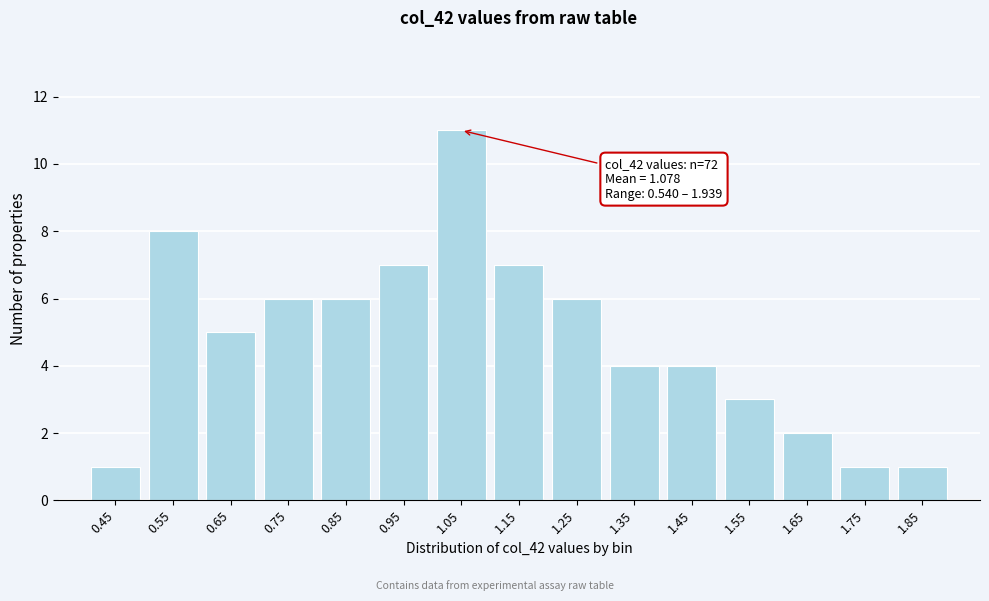

Reading left to right, extract all data points from this chart.

0.45=1	0.55=8	0.65=5	0.75=6	0.85=6	0.95=7	1.05=11	1.15=7	1.25=6	1.35=4	1.45=4	1.55=3	1.65=2	1.75=1	1.85=1